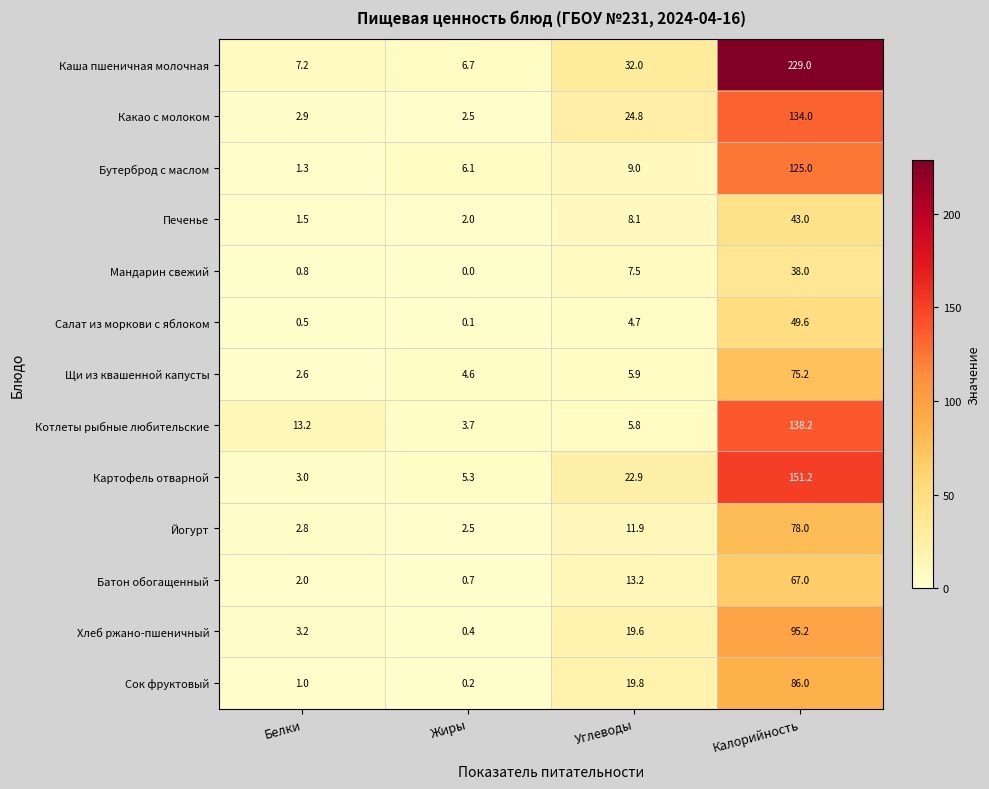

Count the number of categories in the chart.

4